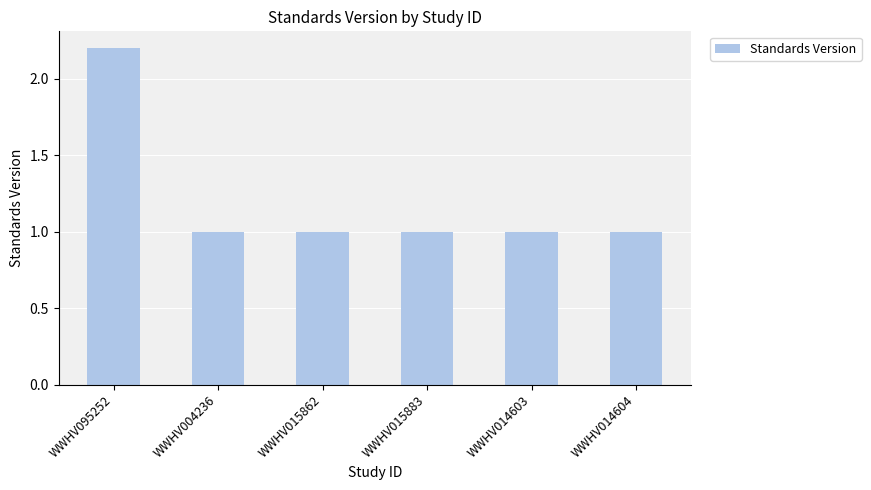

What is the sum of the values at WWHV015862 and WWHV014604?

2.0